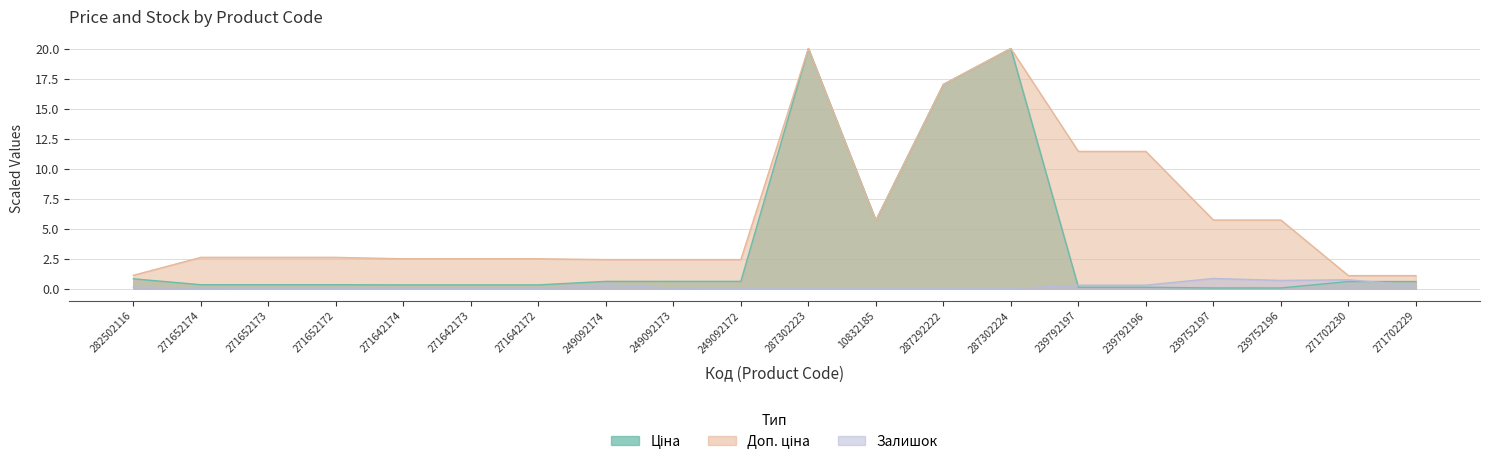

What is the label of the 12th point from the left?

10832185